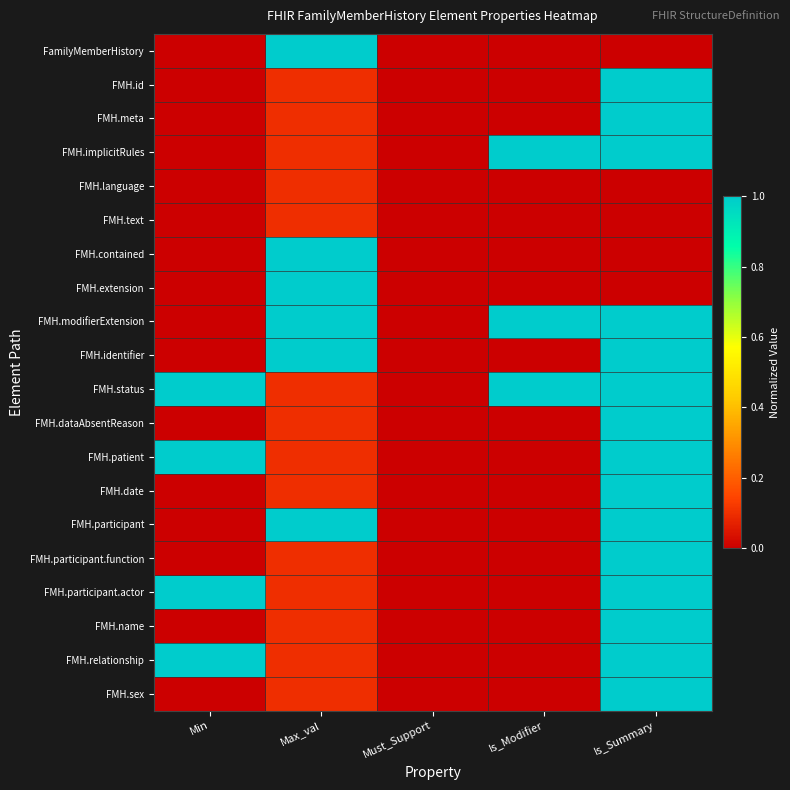

How many series are shown in this chart?

20